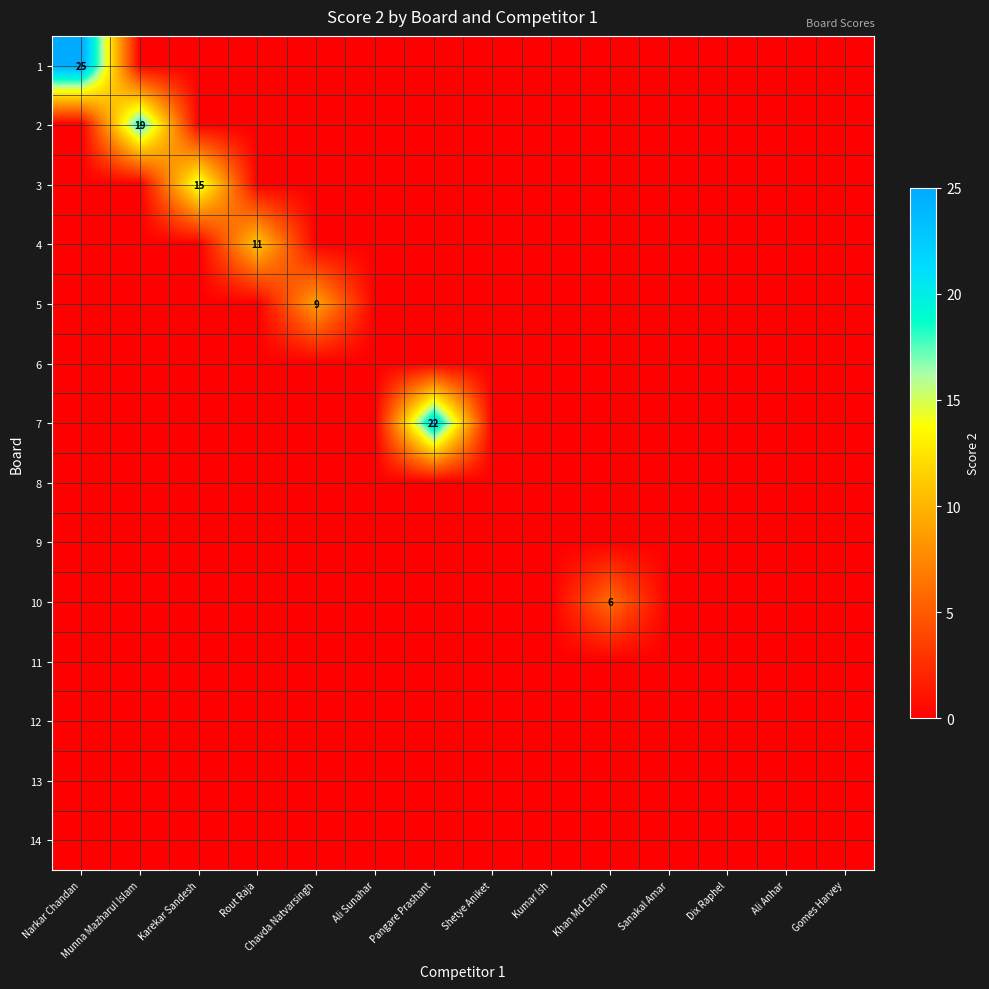

What is the difference between the highest and lowest values at Khan Md Emran?

6